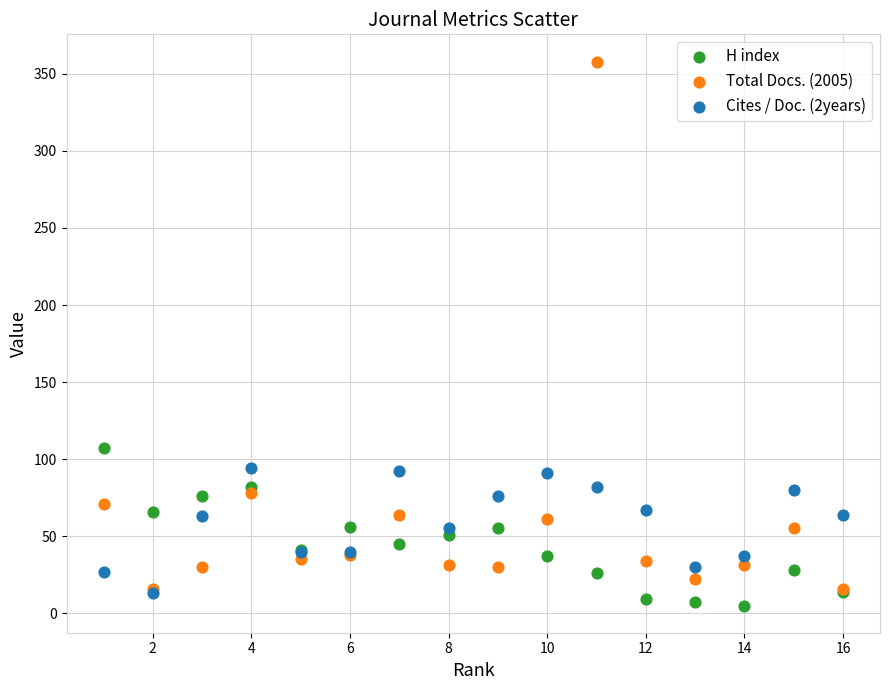

Which series contains the lowest Y value?

H index